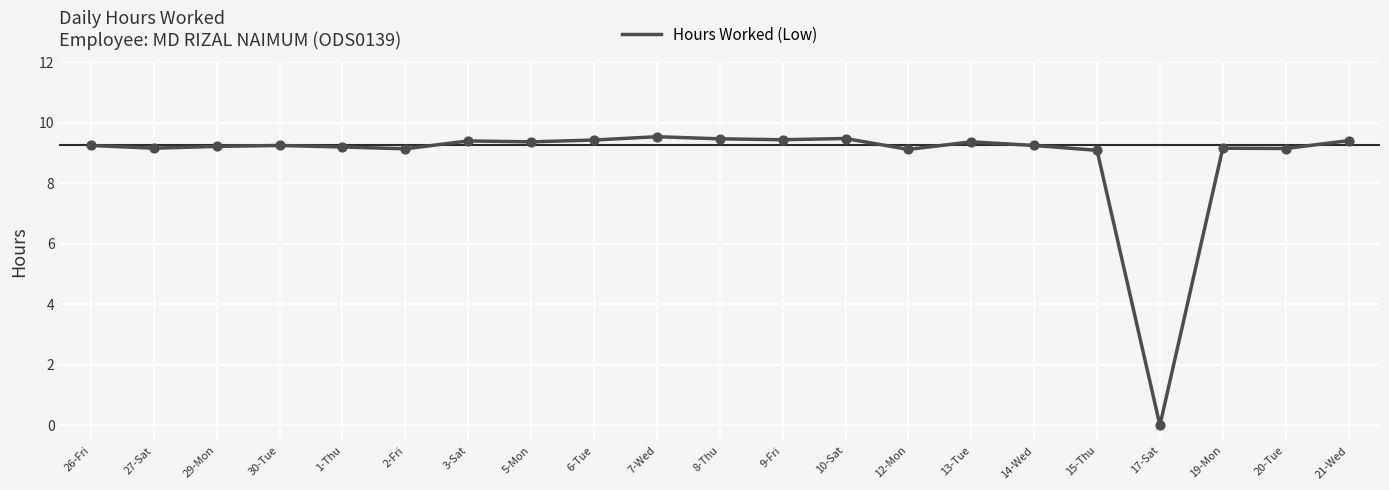

What is the ratio of the value at 7-Wed to the value at 30-Tue?

1.0